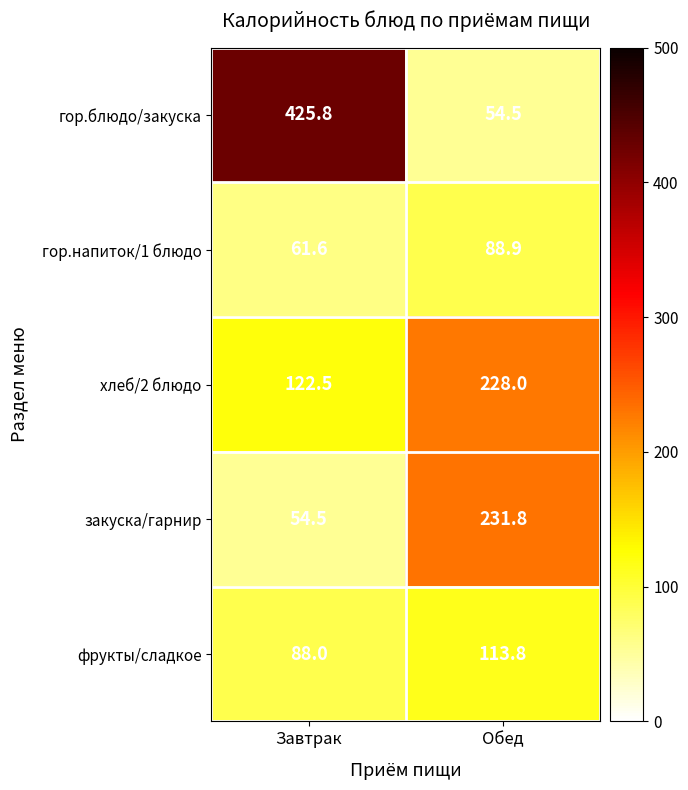

The value of фрукты/сладкое at Завтрак is 88.0. True or false?

True